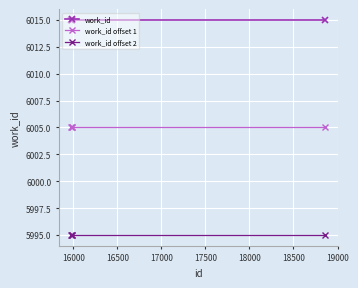

Reading left to right, what are all the values shown in this chart?

work_id: 6015	6015	6015	6015
work_id offset 1: 6005	6005	6005	6005
work_id offset 2: 5995	5995	5995	5995